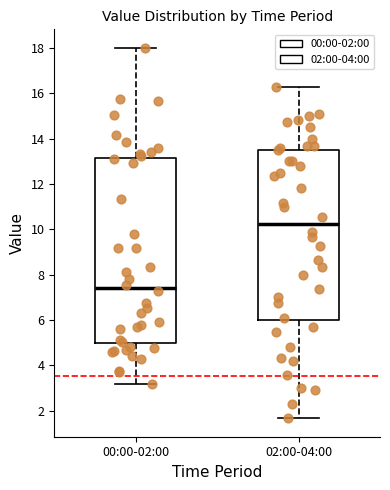

Comparing the boxes themselves (not the whiskers), which one is the tallest?

00:00-02:00